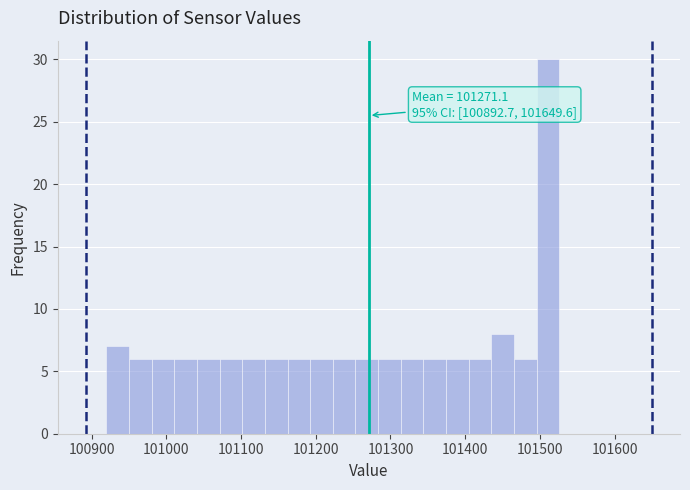

Read against the x-axis, roughly where is the centre of the tallest bar?

101510